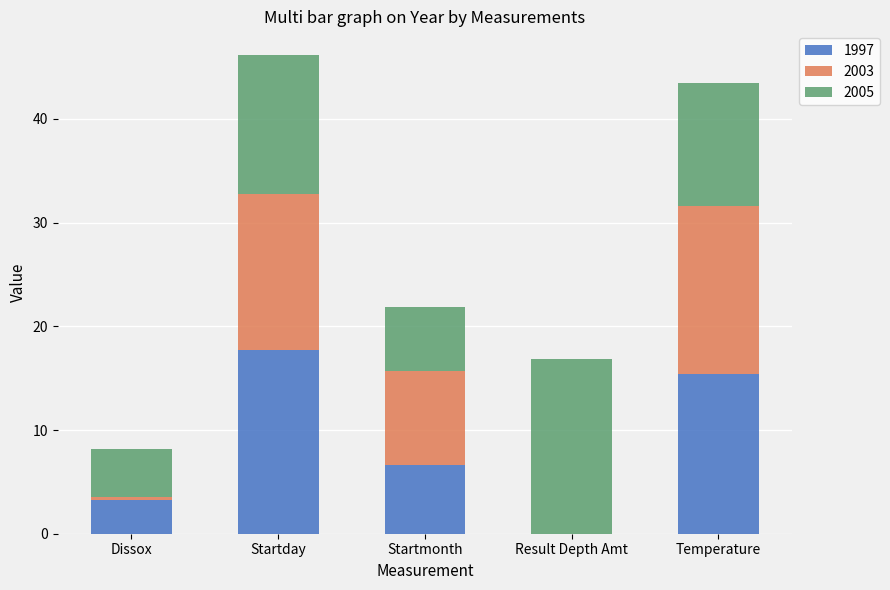

Reading left to right, what are the values for 1997?

Dissox=3.3	Startday=17.7	Startmonth=6.7	Result Depth Amt=0.0	Temperature=15.4